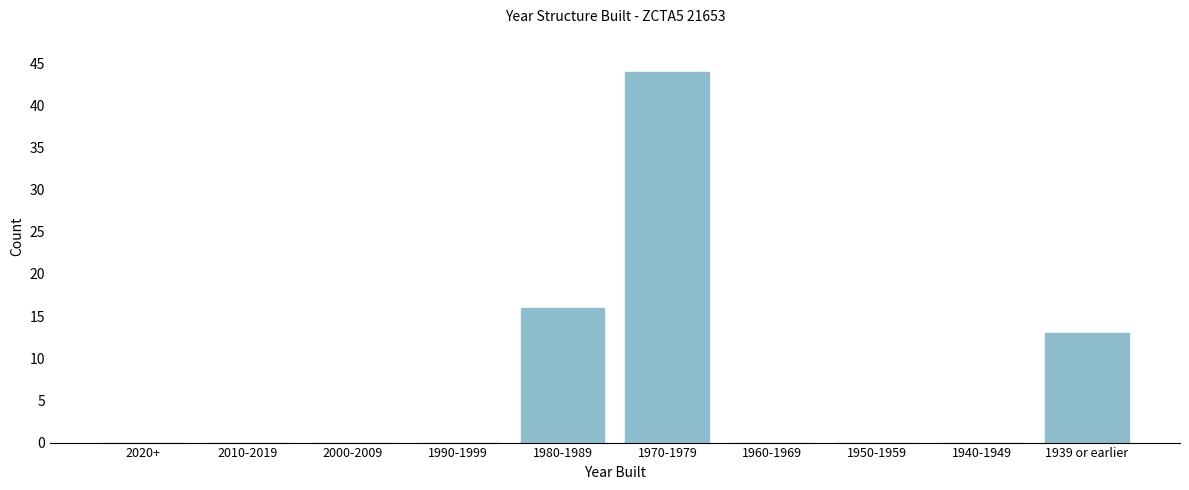

Reading left to right, what are all the values shown in this chart?

2020+=0	2010-2019=0	2000-2009=0	1990-1999=0	1980-1989=16	1970-1979=44	1960-1969=0	1950-1959=0	1940-1949=0	1939 or earlier=13